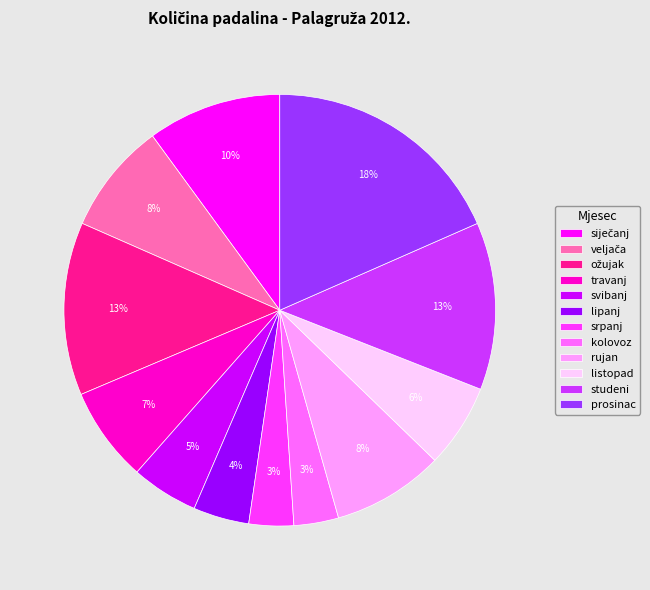

Which has a higher value, listopad or svibanj?

listopad